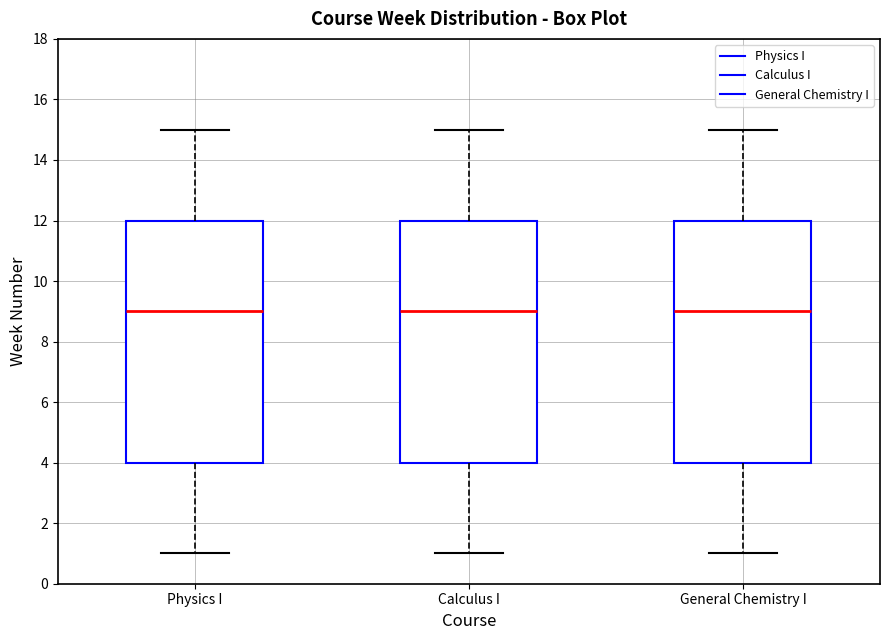

Reading left to right, transcribe this box plot: for each box, give where its median line is, the range the box spans, and where its two whiskers end, as read against the y-axis. The values are not printed on the chart, so give them approximately, as read against the axis.

Physics I: median 9, box 4 to 12, whiskers 1 to 15
Calculus I: median 9, box 4 to 12, whiskers 1 to 15
General Chemistry I: median 9, box 4 to 12, whiskers 1 to 15